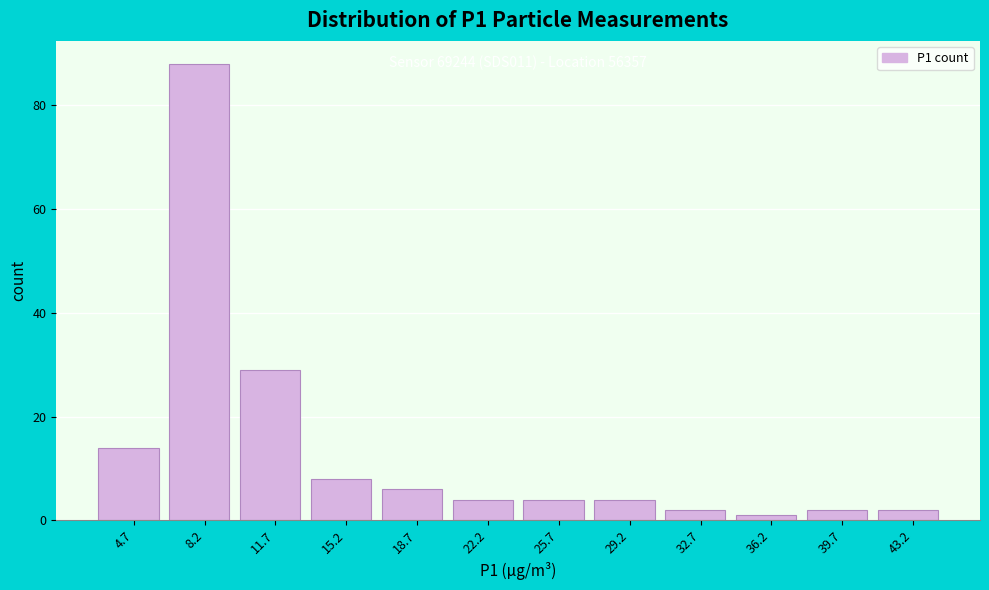

Over which range of the x-axis is the bar tallest?

6.5 to 10.0